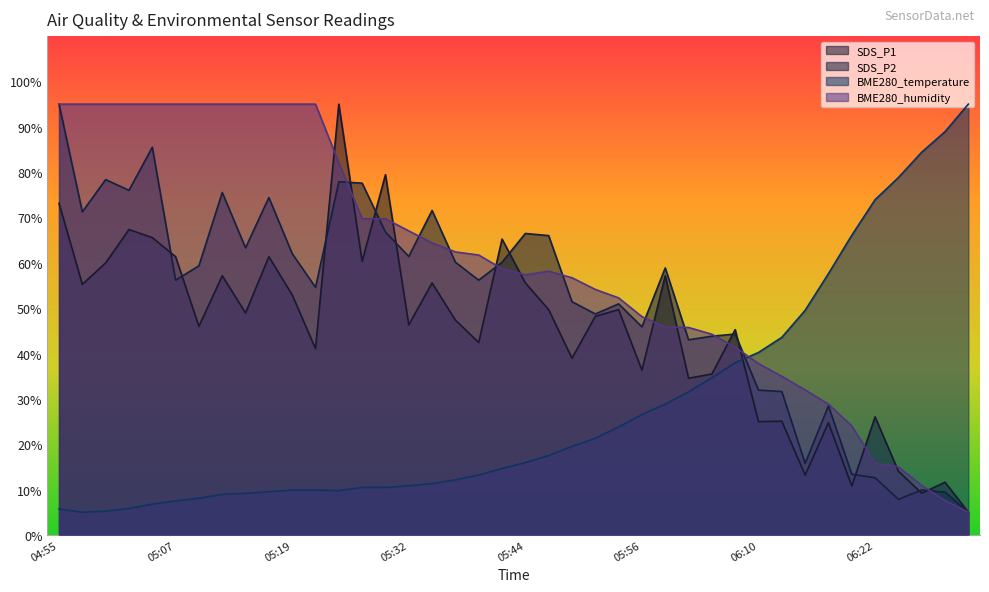

The BME280_temperature series shows 66.1 at 06:20. True or false?

True